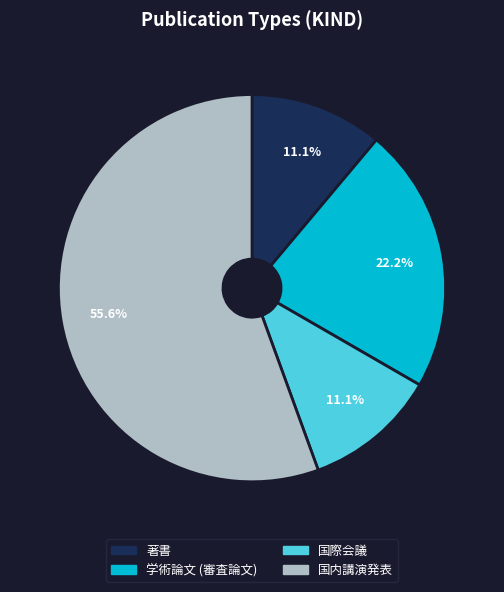

Which category accounts for the majority?

国内講演発表